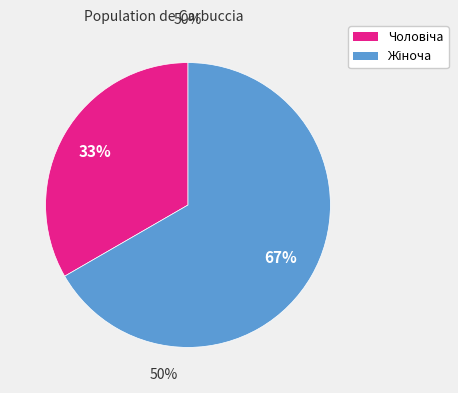

Does any single category account for the majority?

Yes